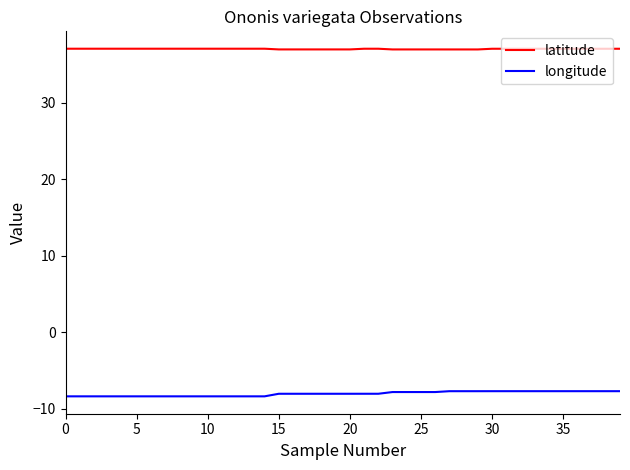

What is the greatest value displayed?

37.1